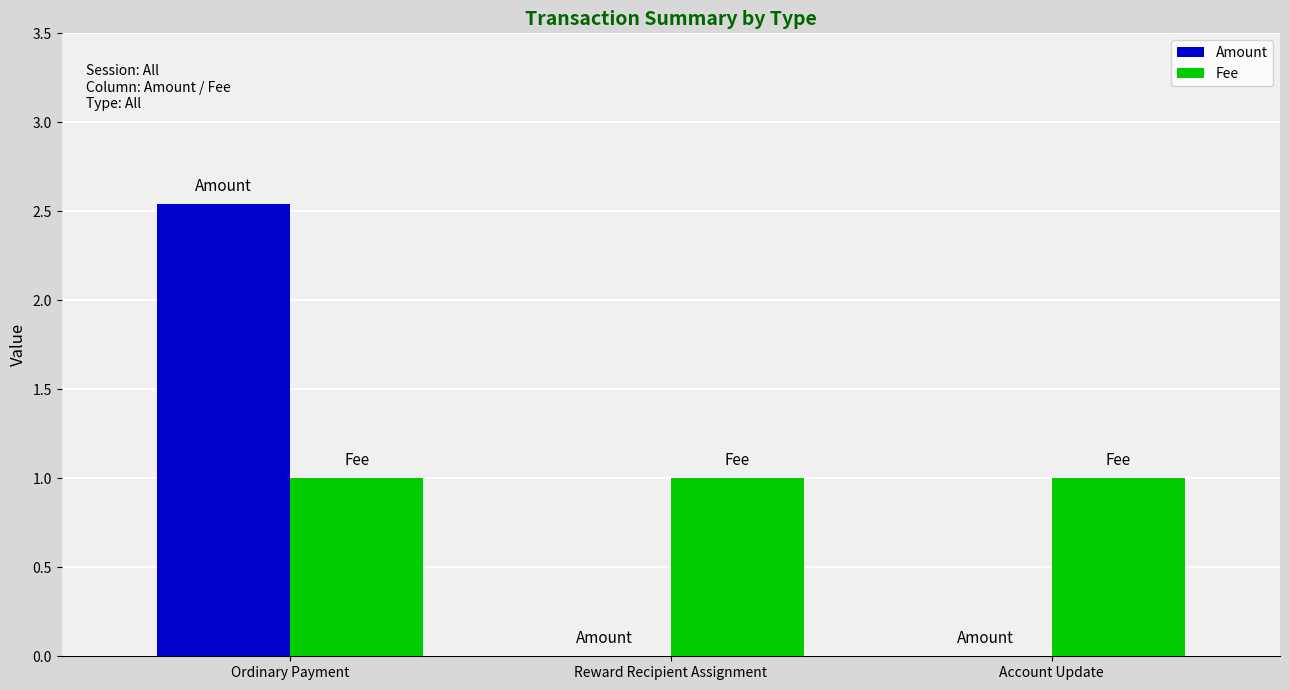

What is the sum of the Fee values at Reward Recipient Assignment and Account Update?

2.0